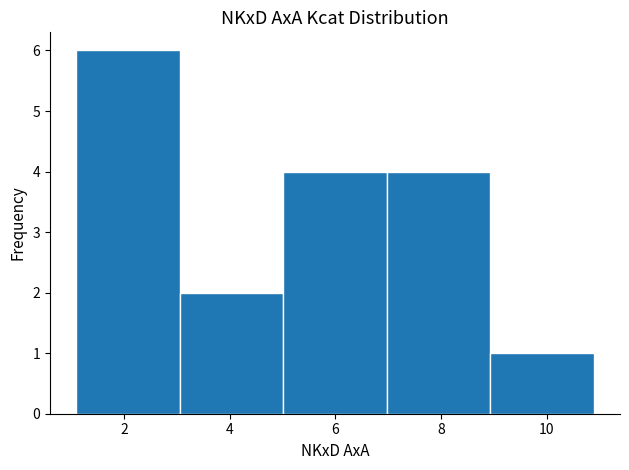

Reading left to right, list every bar in this chart as the range it spans on the x-axis followed by its height. Neither the bar edges nor the heights are printed on the chart, so give them approximately, as read against the axes.

1 to 3: 6
3 to 5: 2
5 to 7: 4
7 to 9: 4
9 to 11: 1